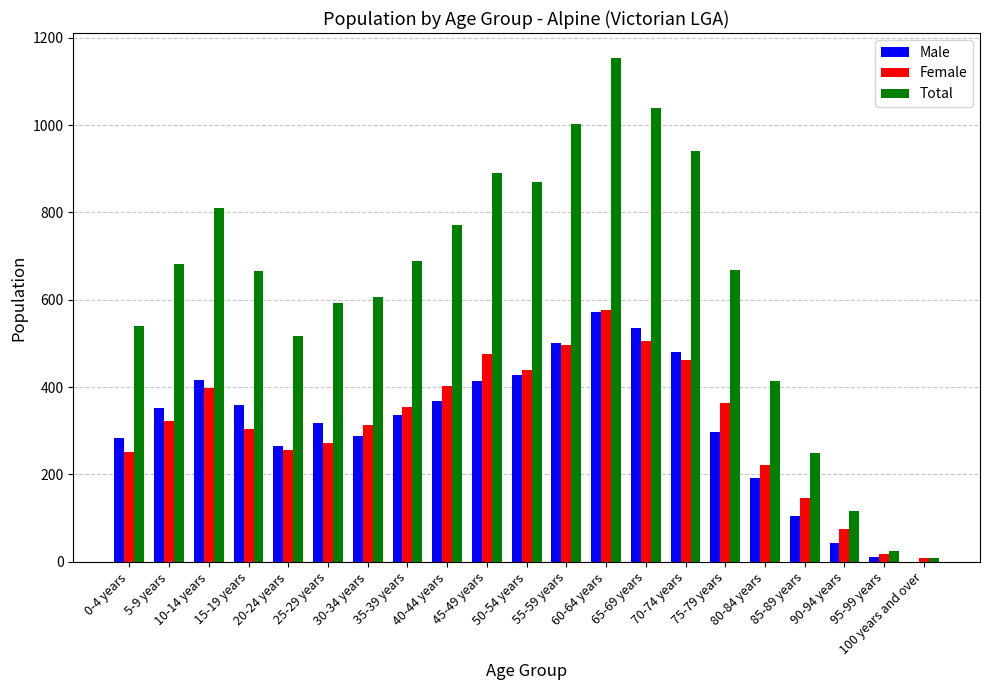

What is the sum of the Total values at 25-29 years and 0-4 years?

1131